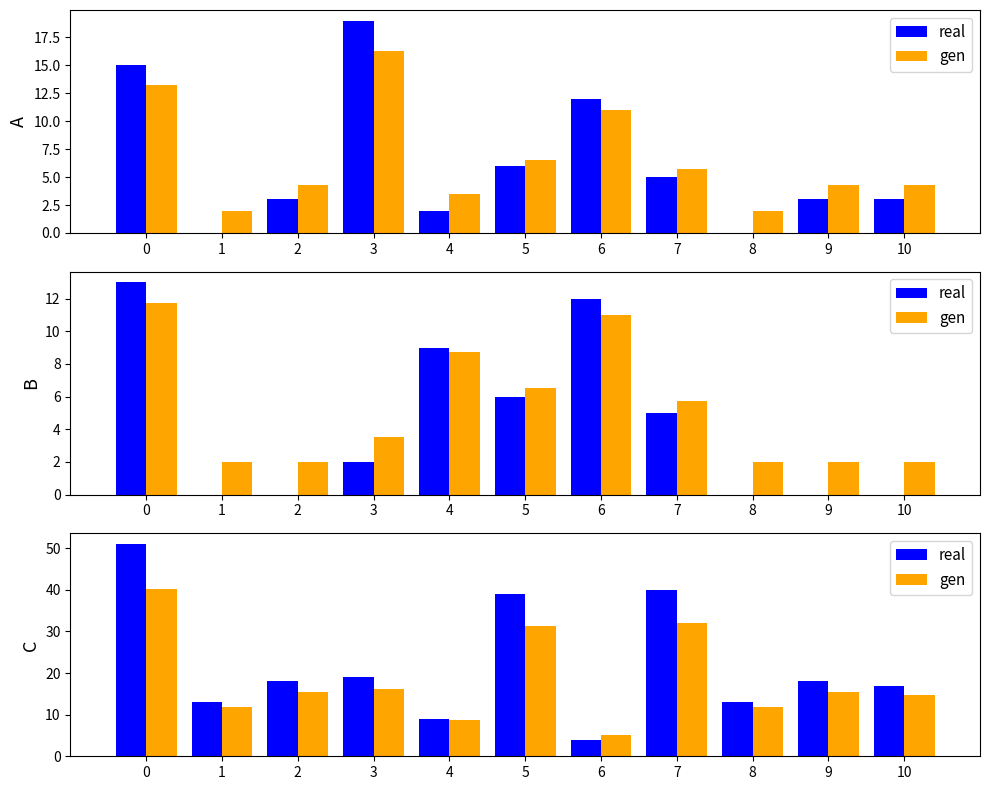

What is the sum of the real values at 10 and 3?

36.0